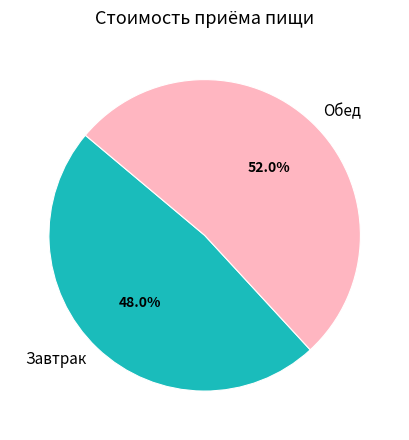

The Обед slice represents 38% of the pie. True or false?

False